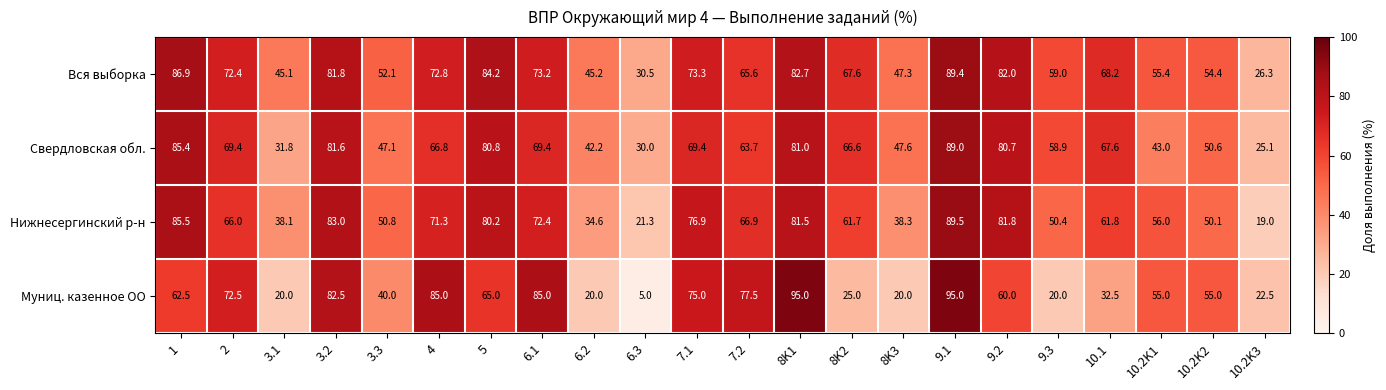

What is the difference between the maximum and minimum values in the Муниц. казенное ОО series?

90.0